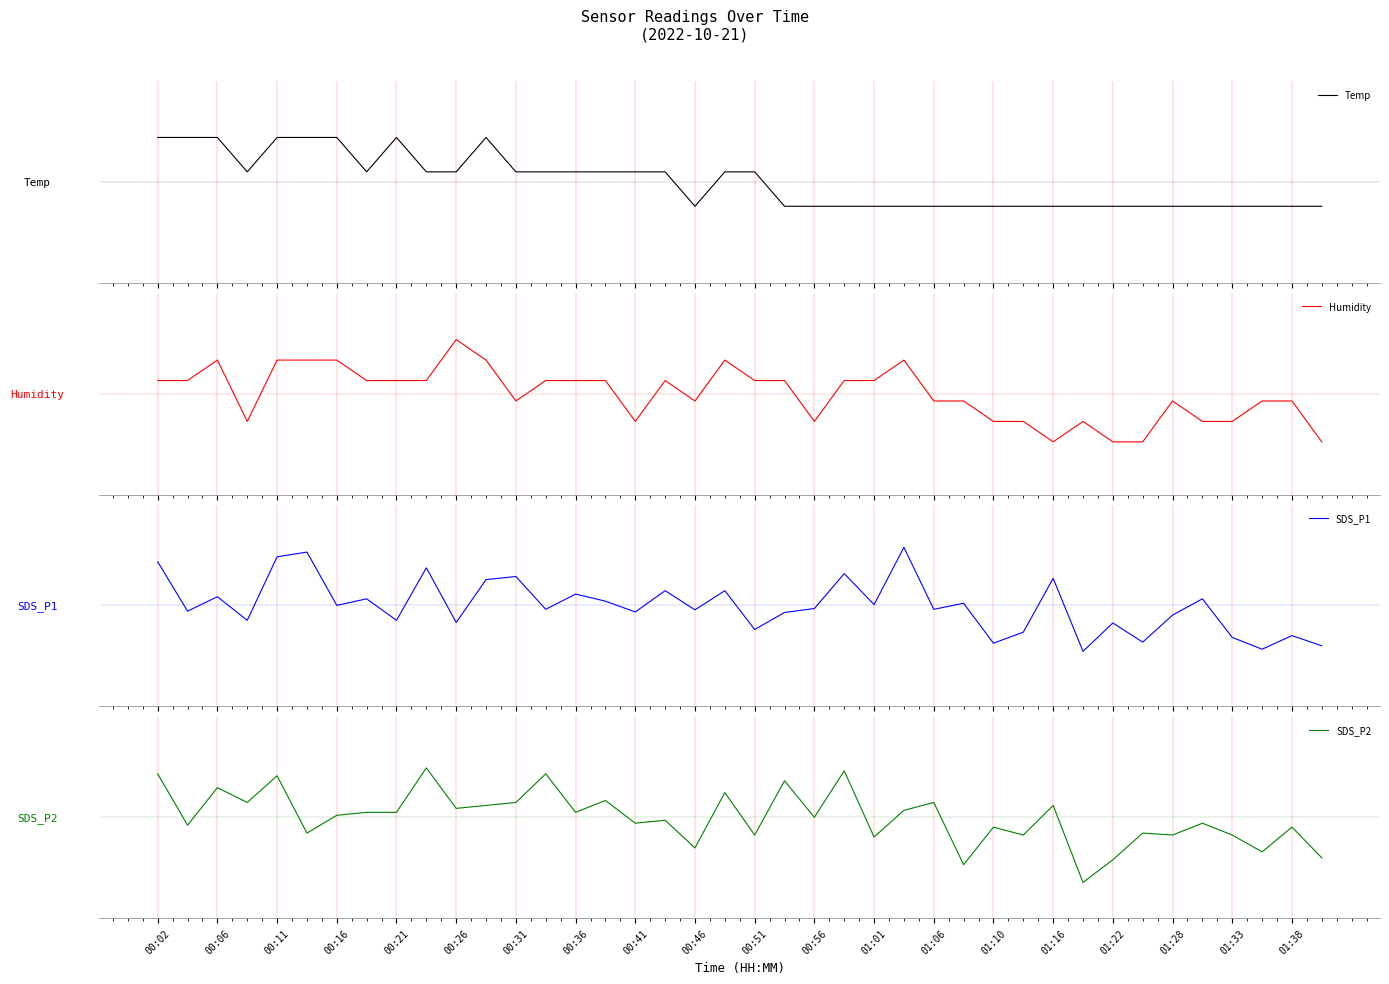

Is it true that SDS_P2 equals 0.4 at 00:06?

True